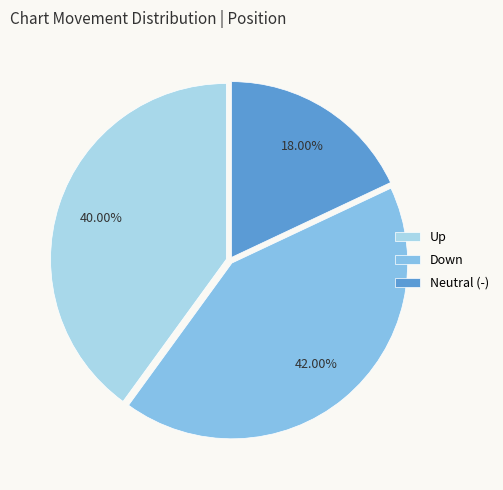

Which has a higher value, Neutral (-) or Down?

Down